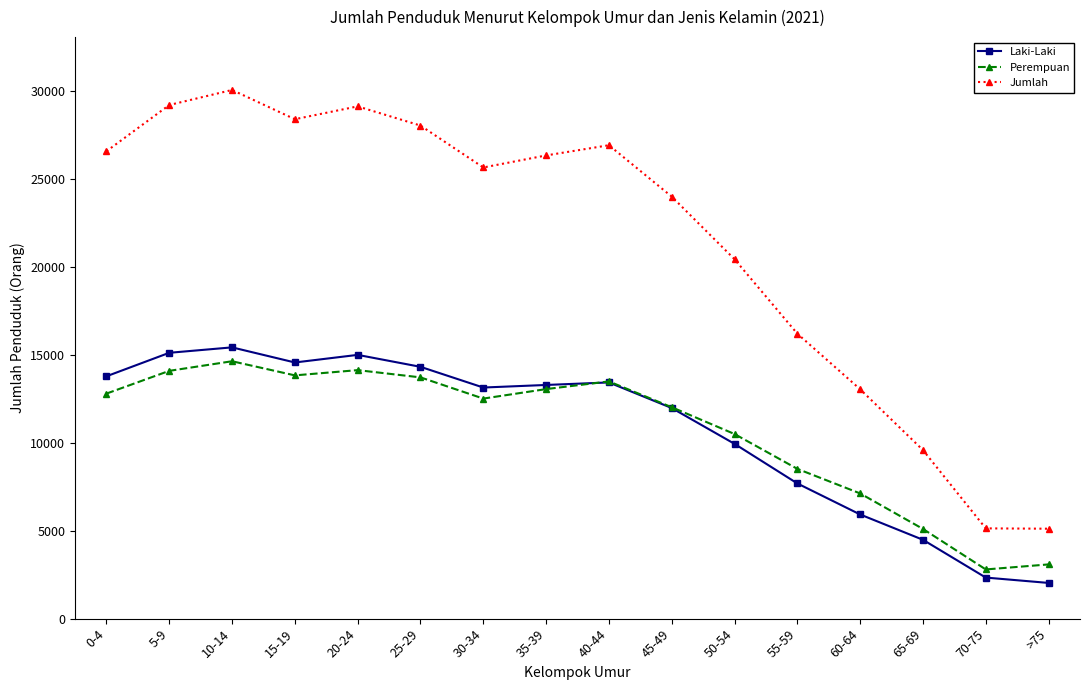

The value of Perempuan at 20-24 is 8018. True or false?

False